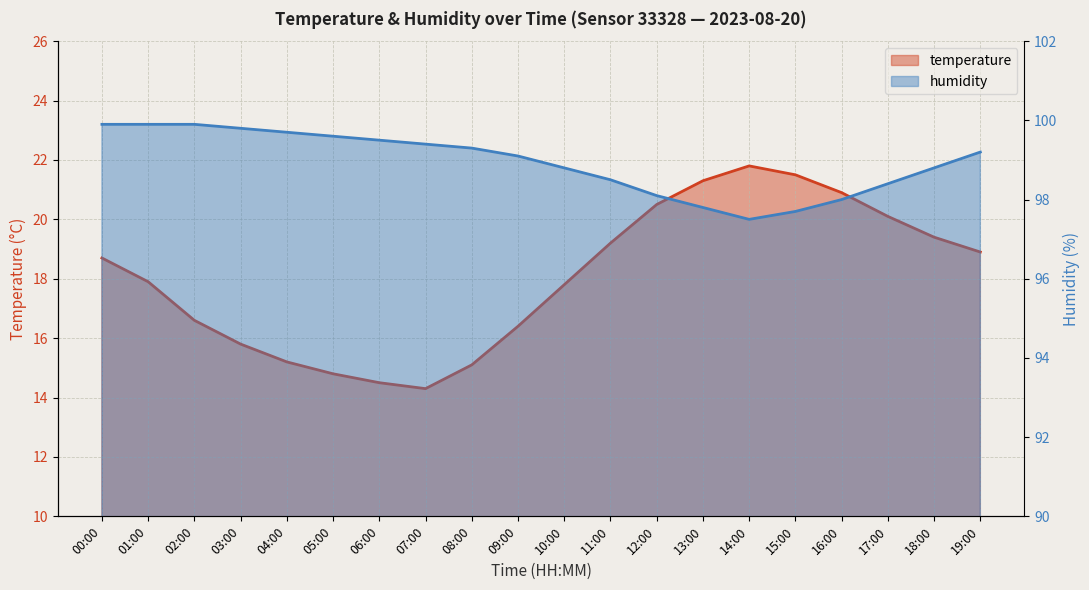

What is the value of the temperature point at the 13th from the left?

20.5